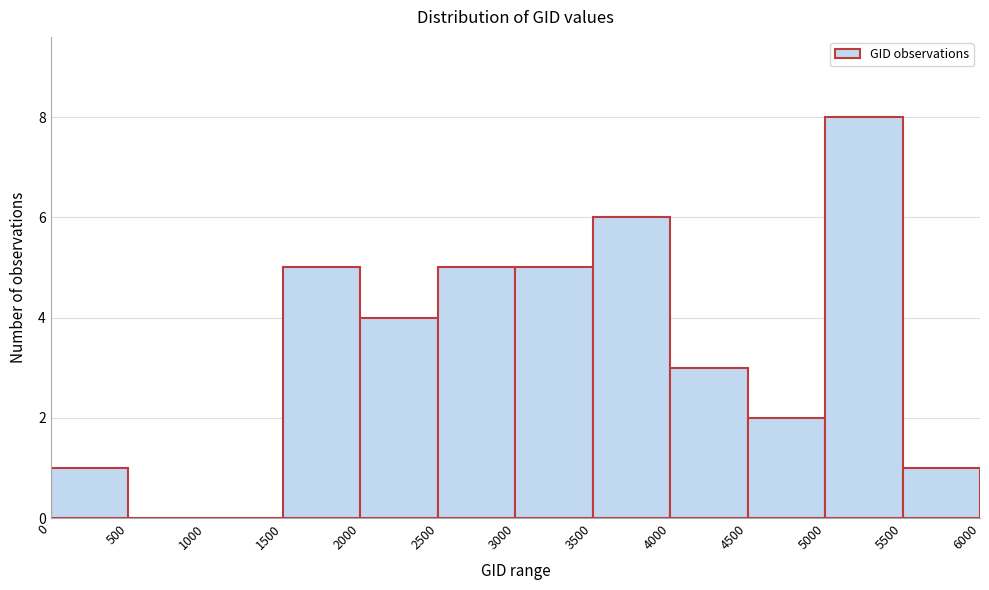

How tall is the bar that spans 3000 to 3500 on the x-axis? The values are not printed on the chart, so give them approximately, as read against the axis.

5